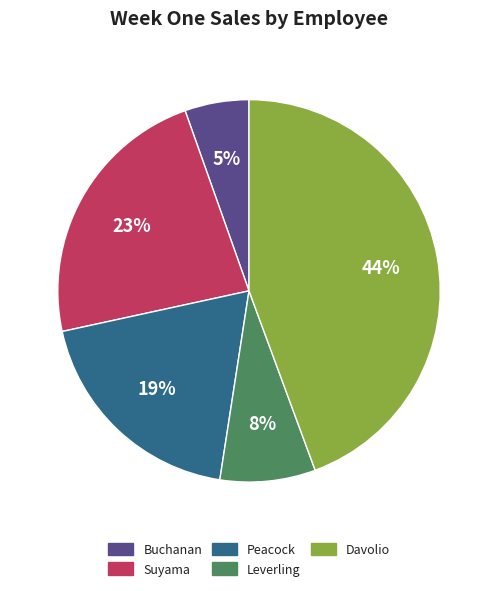

Is it true that Peacock is 19% of the pie?

True